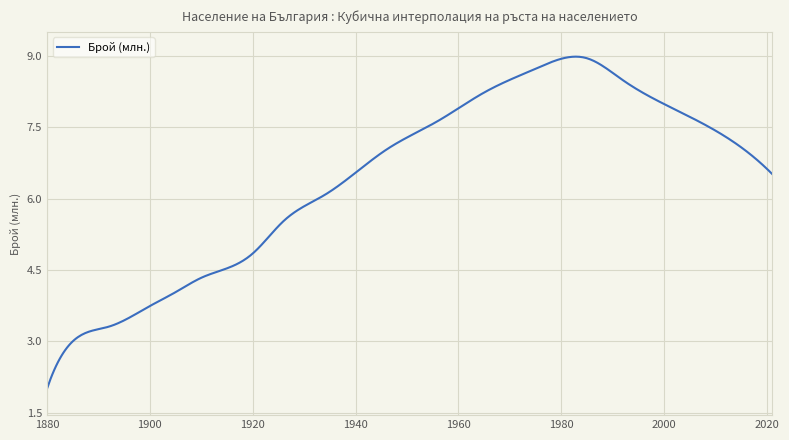

What is the minimum value shown in the chart?

2.0